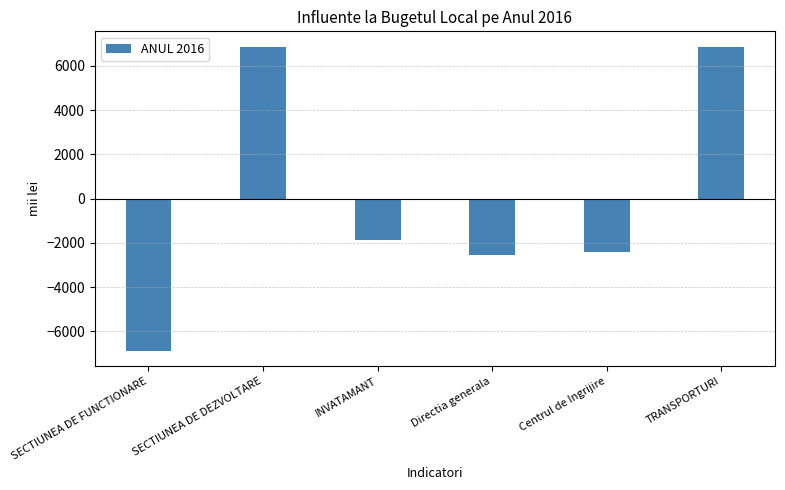

What is the change in value from SECTIUNEA DE FUNCTIONARE to Directia generala?

+4305